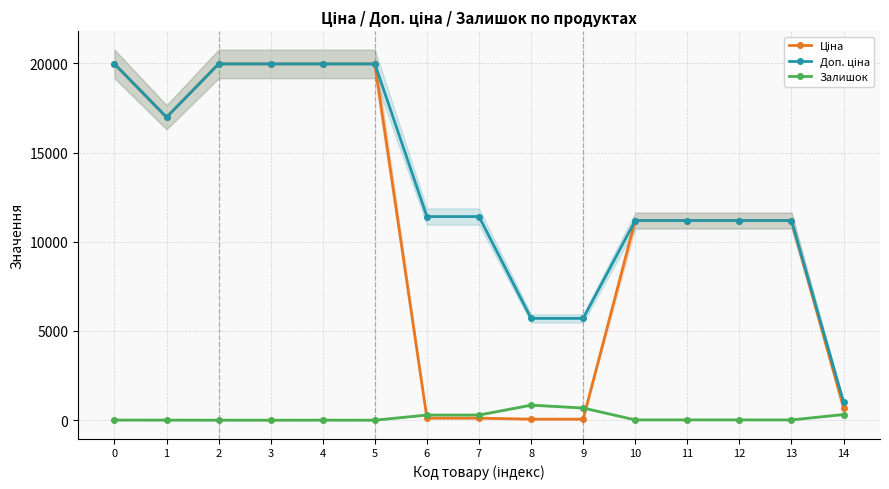

Is the value of Доп. ціна at 0 greater than the value of Залишок at 14?

Yes